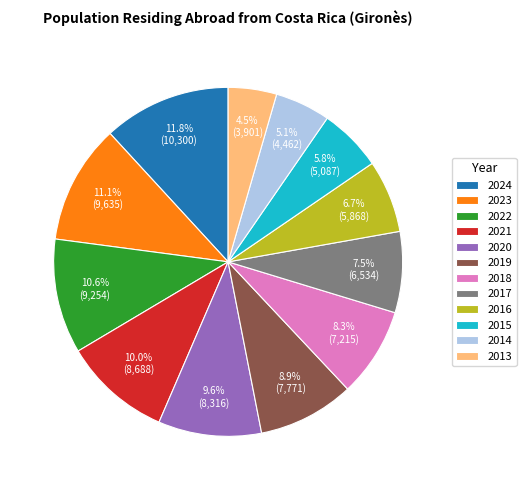

What is the largest slice in the pie chart?

2024